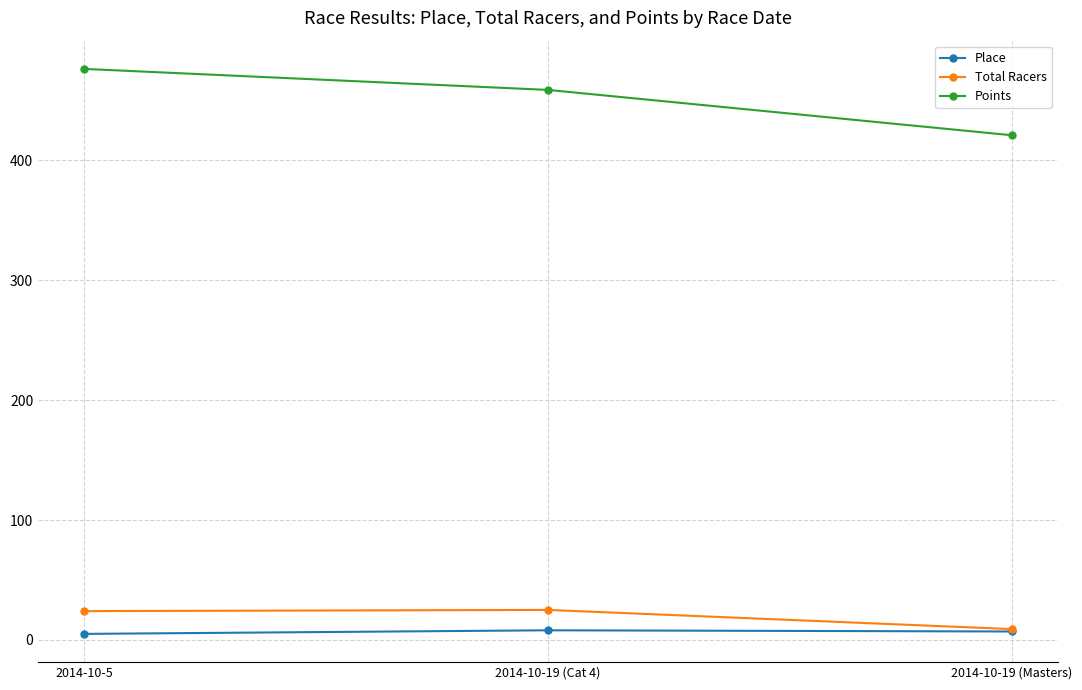

At which category is the sum across all series the highest?

2014-10-5